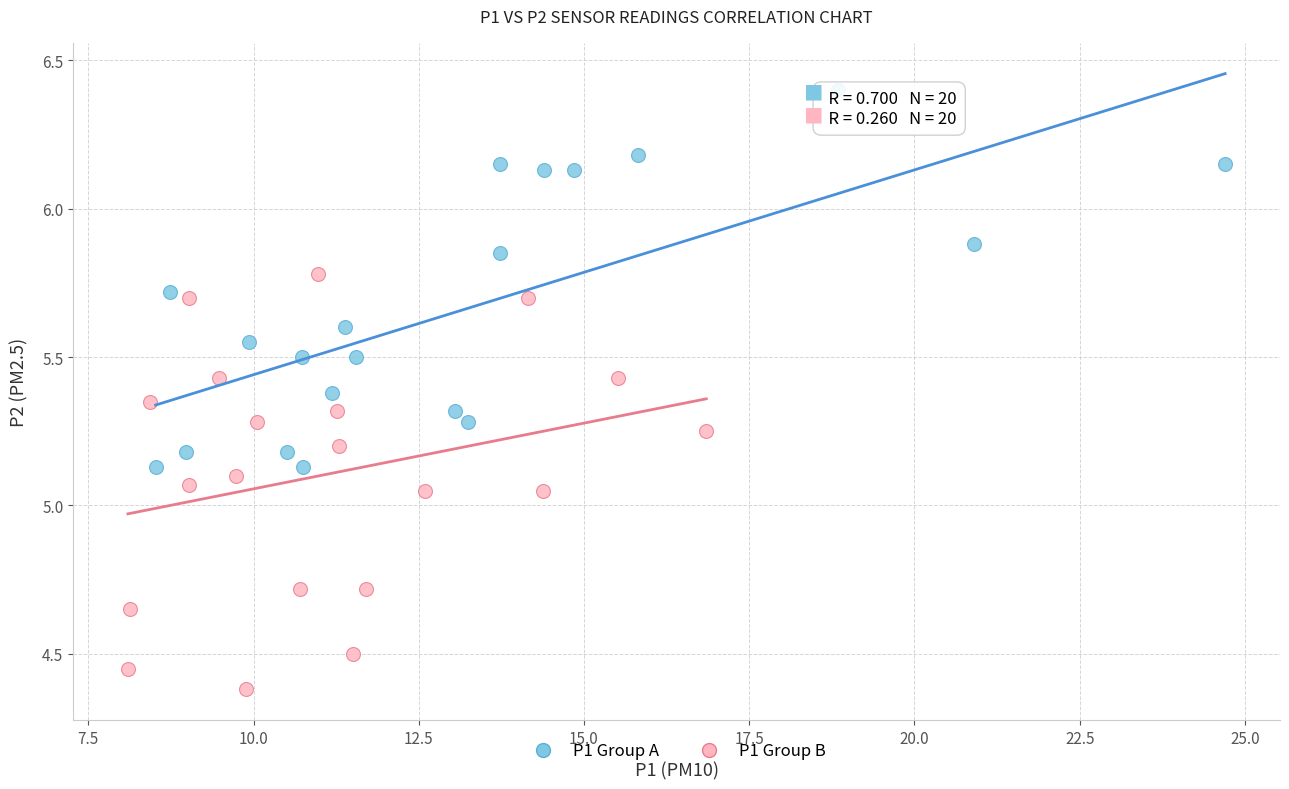

Which series reaches the maximum Y coordinate?

P1 Group A